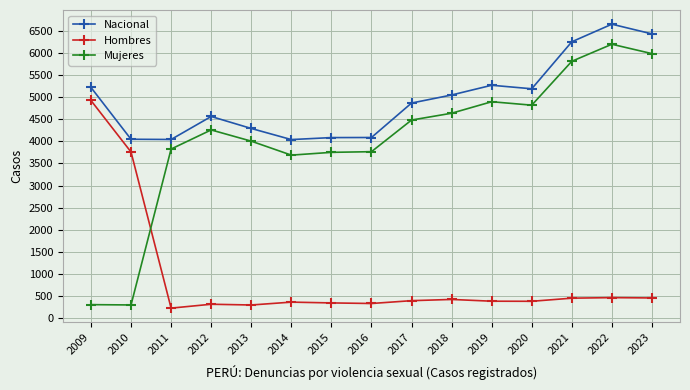

What are all the series names shown in the legend?

Nacional, Hombres, Mujeres